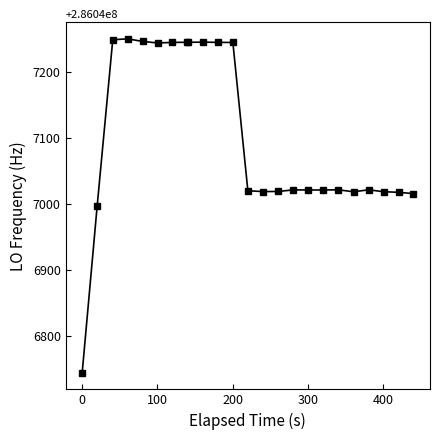

What is the sum of all values?

6865130446.3